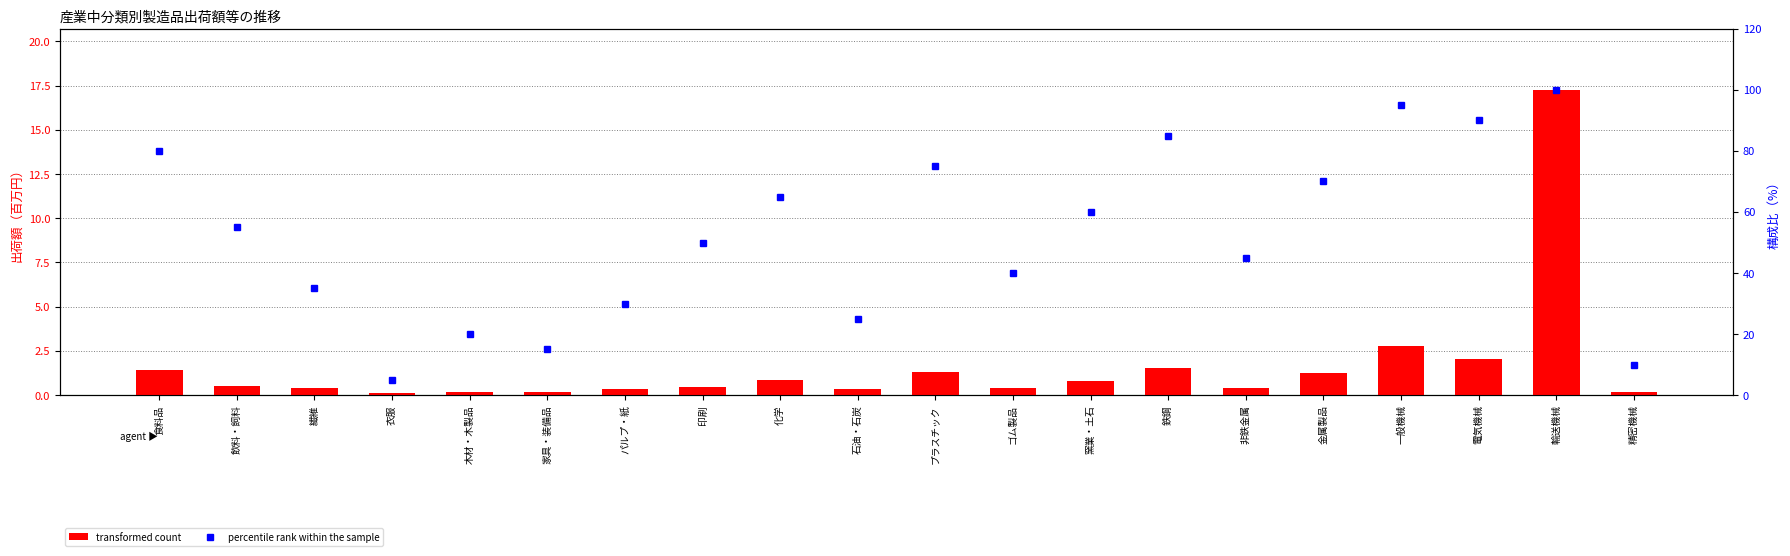

Rank the categories by value from highest to lowest.

輸送機械, 一般機械, 電気機械, 鉄鋼, 食料品, プラスチック, 金属製品, 化学, 窯業・土石, 飲料・飼料, 印刷, 非鉄金属, ゴム製品, 繊維, パルプ・紙, 石油・石炭, 木材・木製品, 家具・装備品, 精密機械, 衣服